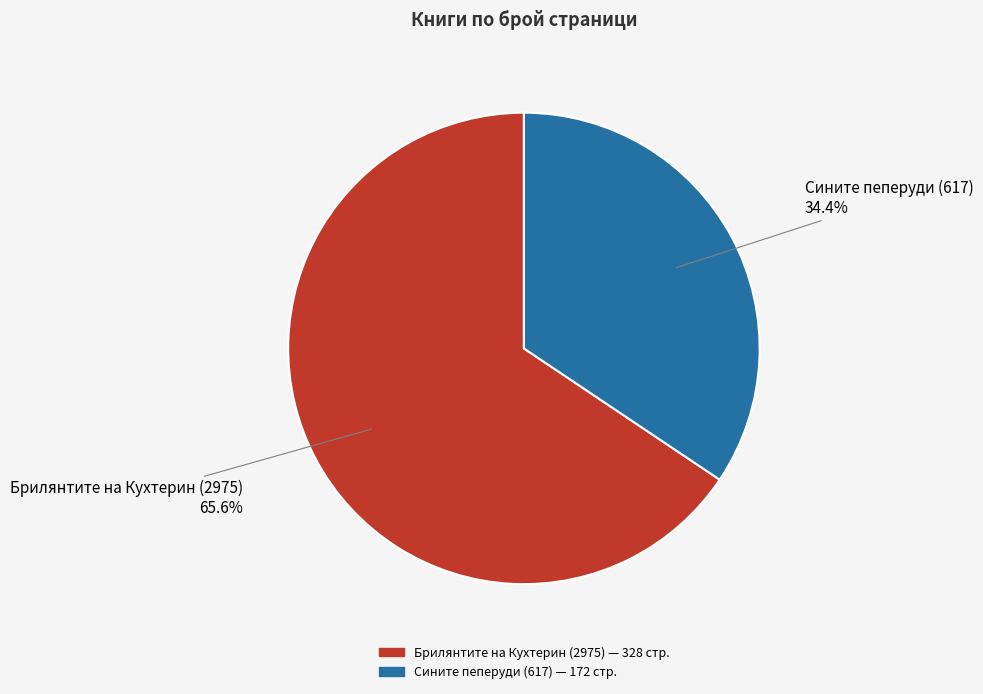

What is the ratio of the value at Сините пеперуди (617) to the value at Брилянтите на Кухтерин (2975)?

0.5